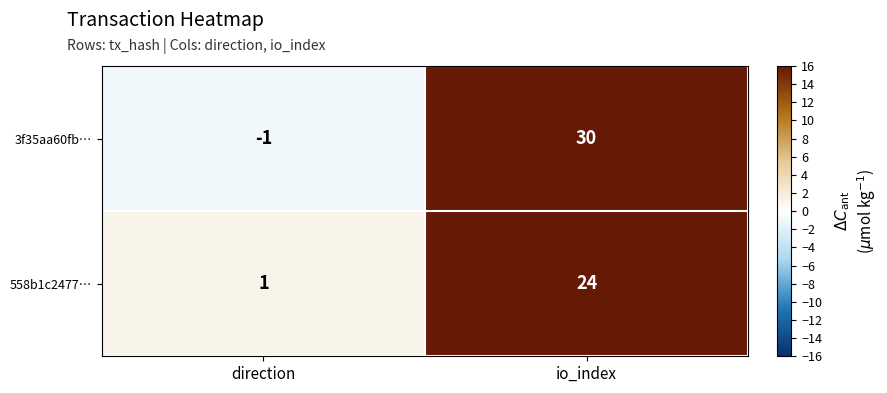

Reading left to right, transcribe all the data shown in this chart.

3f35aa60fb…: direction=-1	io_index=30
558b1c2477…: direction=1	io_index=24